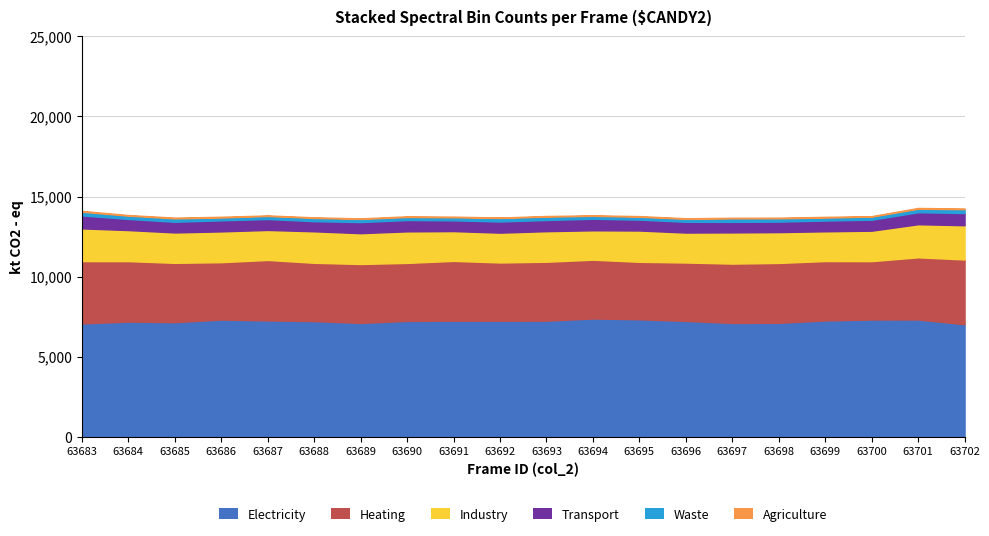

Which label corresponds to the largest value in the chart?

63694